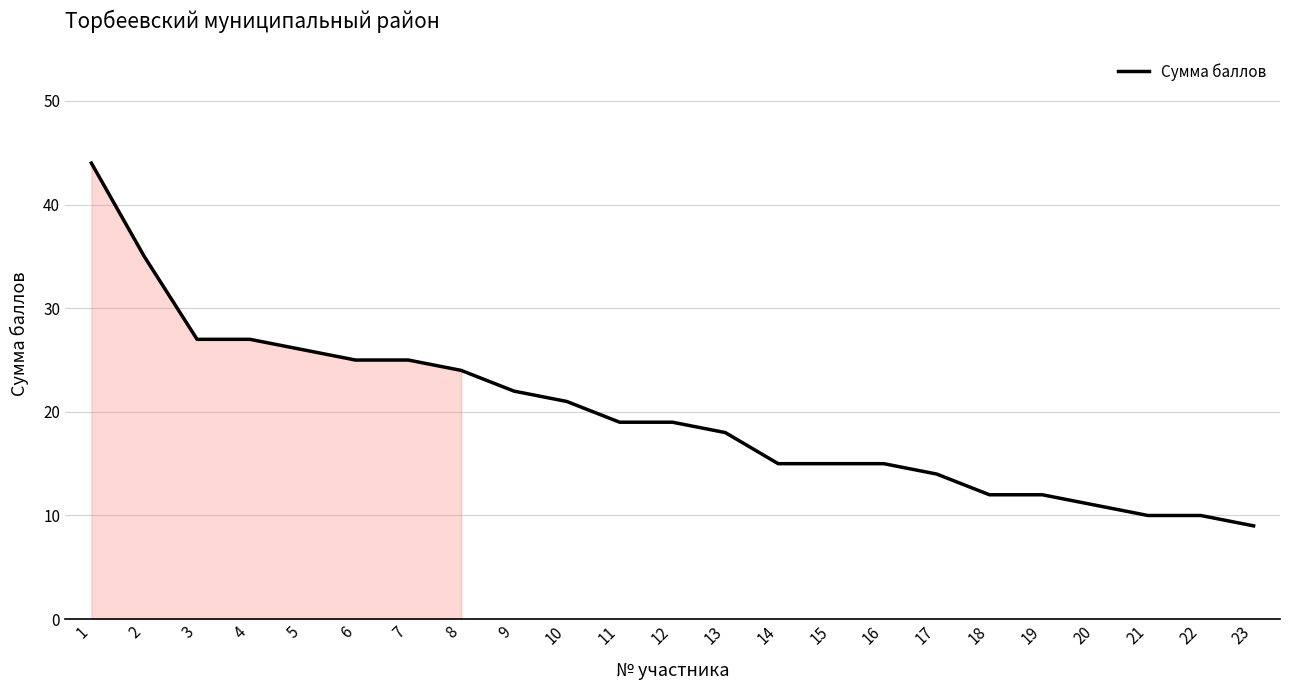

What is the smallest value displayed?

9